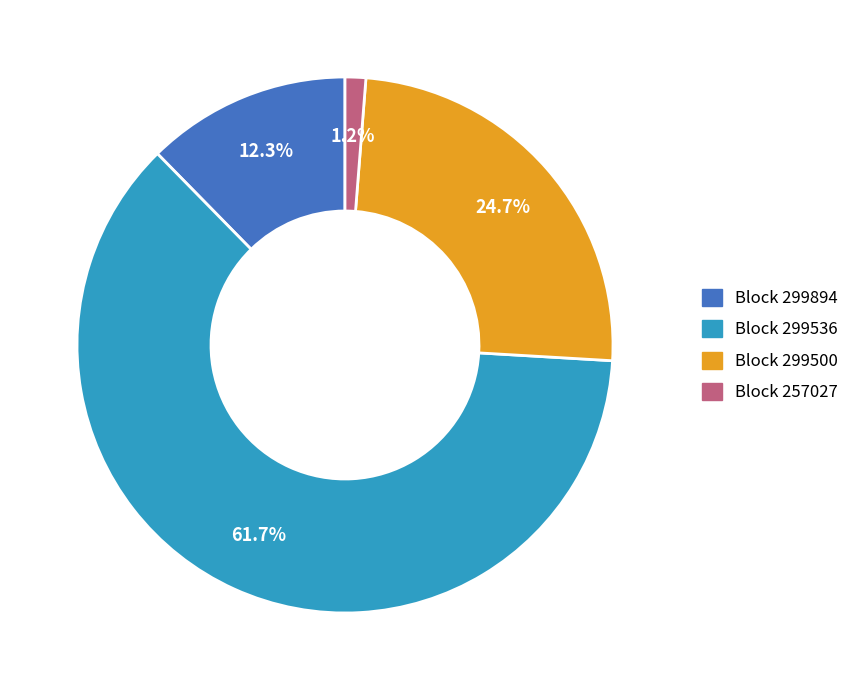

Which category accounts for the majority?

Block 299536